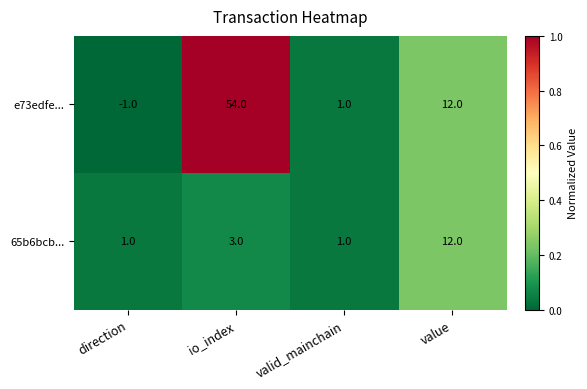

What is the difference between the maximum and second lowest values in the 65b6bcb... series?

11